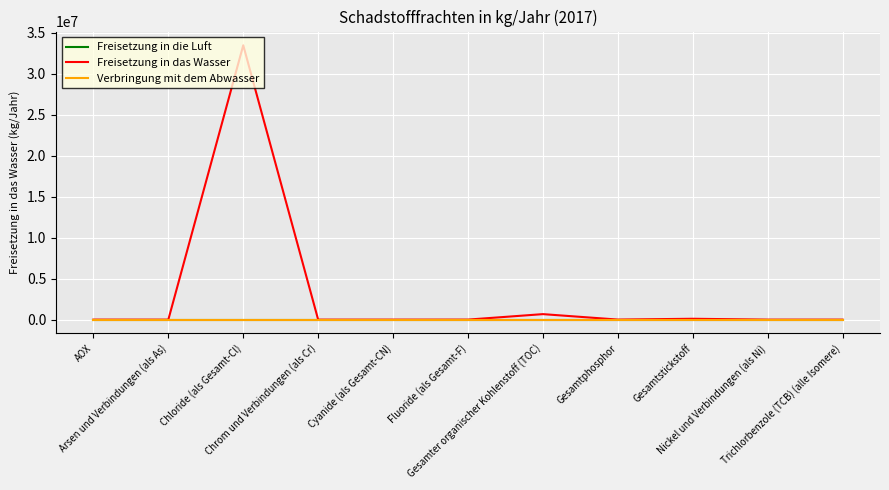

Does the chart display data point markers on the line(s)?

No